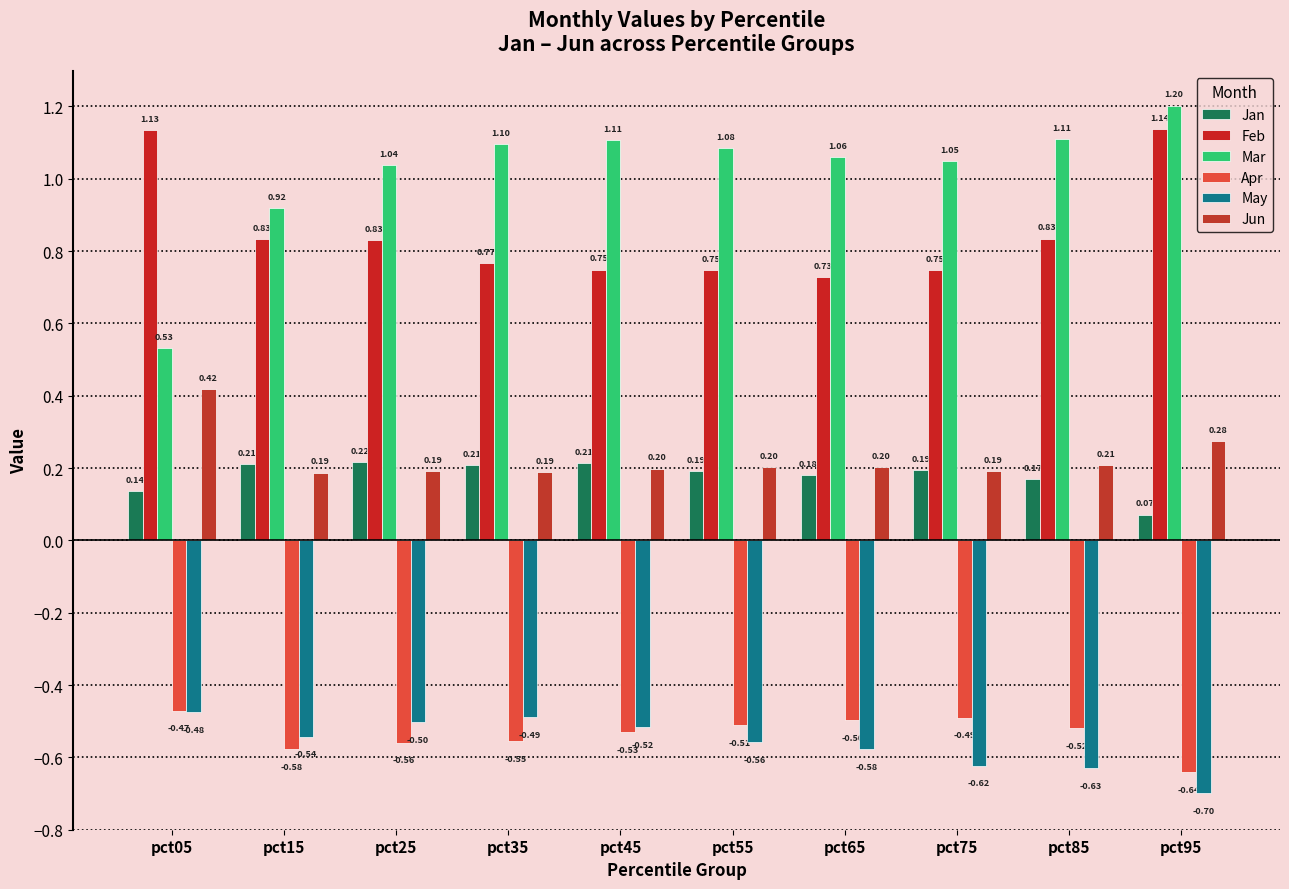

Does the chart contain stacked bars?

No